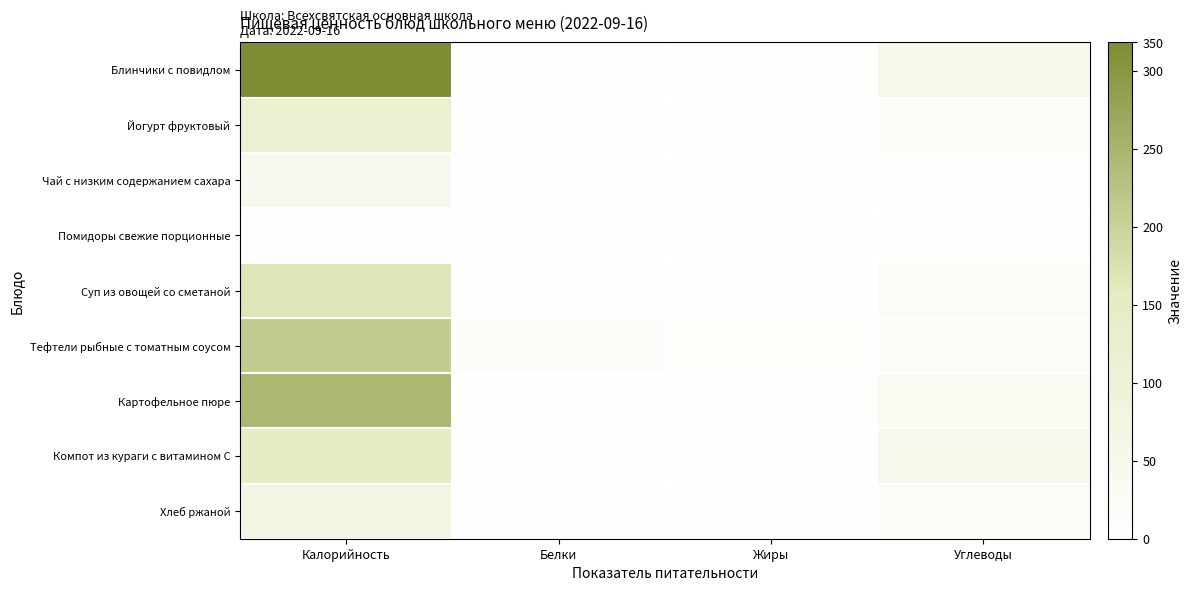

Reading left to right, what are all the values shown in this chart?

Блинчики с повидлом: Калорийность=318.0	Белки=6.2	Жиры=6.8	Углеводы=52.5
Йогурт фруктовый: Калорийность=112.5	Белки=3.5	Жиры=3.1	Углеводы=17.3
Чай с низким содержанием сахара: Калорийность=40.0	Белки=0.0	Жиры=0.0	Углеводы=8.0
Помидоры свежие порционные: Калорийность=2.8	Белки=0.2	Жиры=0.0	Углеводы=2.8
Суп из овощей со сметаной: Калорийность=167.0	Белки=6.2	Жиры=5.6	Углеводы=22.3
Тефтели рыбные с томатным соусом: Калорийность=208.8	Белки=12.7	Жиры=11.5	Углеводы=12.8
Картофельное пюре: Калорийность=244.5	Белки=5.1	Жиры=9.1	Углеводы=34.2
Компот из кураги с витамином С: Калорийность=142.0	Белки=0.4	Жиры=0.0	Углеводы=49.6
Хлеб ржаной: Калорийность=65.5	Белки=2.0	Жиры=0.0	Углеводы=12.9